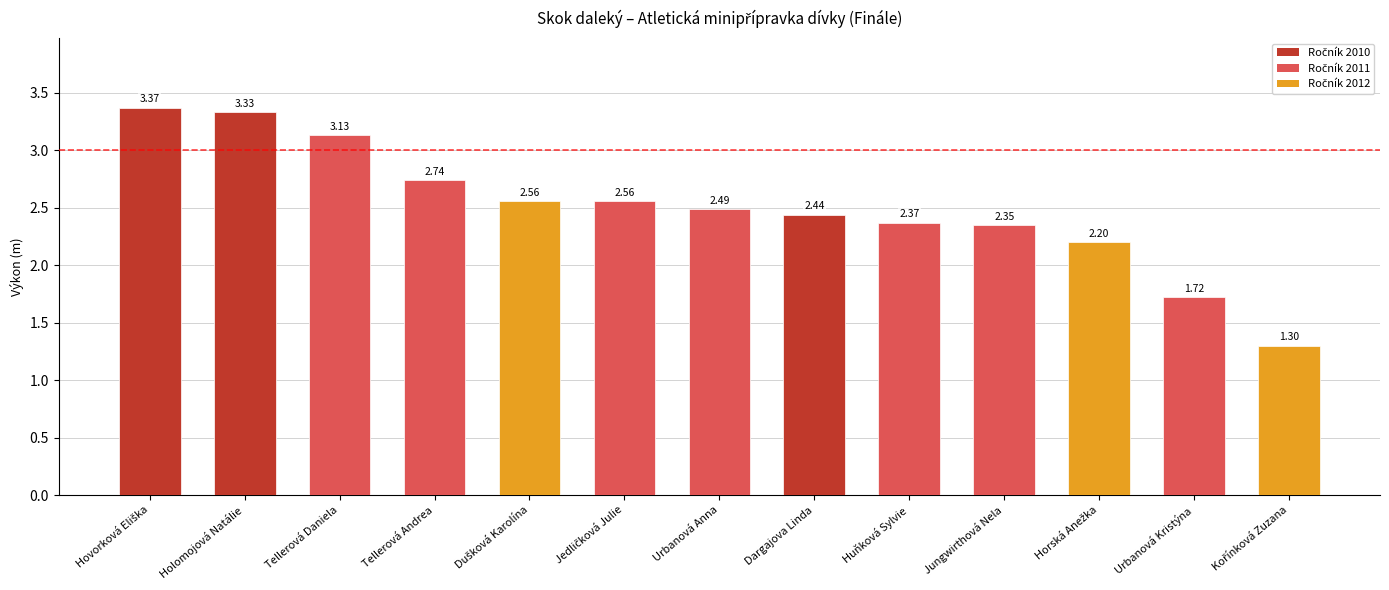

What is the label of the 2nd bar from the right?

Urbanová Kristýna